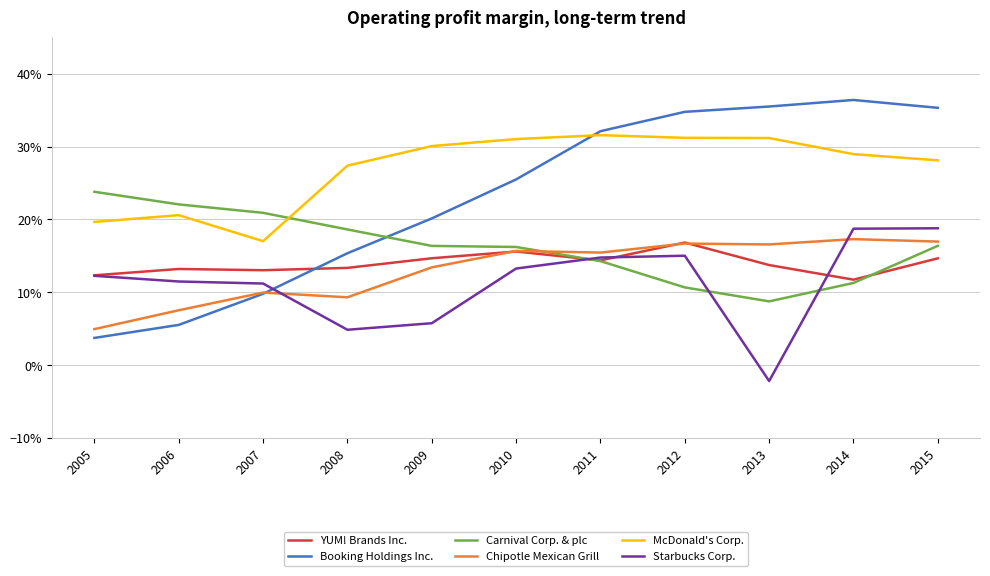

At 2010, list the series in order from smallest to largest.

Starbucks Corp., YUM! Brands Inc., Chipotle Mexican Grill, Carnival Corp. & plc, Booking Holdings Inc., McDonald's Corp.